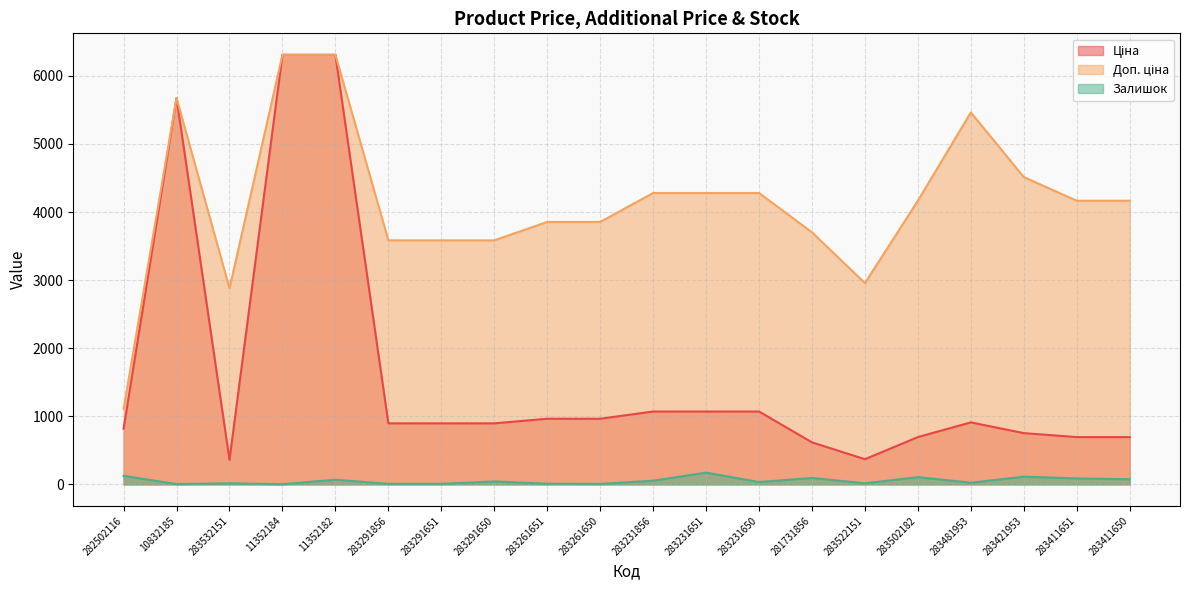

Reading left to right, extract all data points from this chart.

Ціна: 282502116=818.5	10832185=5673.8	283532151=359.9	11352184=6308.8	11352182=6308.8	283291856=895.9	283291651=895.9	283291650=895.9	283261651=963.5	283261650=963.5	283231856=1069.8	283231651=1069.8	283231650=1069.8	281731856=617.0	283522151=369.5	283502182=694.3	283481953=910.4	283421953=752.2	283411651=694.3	283411650=694.3
Доп. ціна: 282502116=1109.2	10832185=5673.8	283532151=2878.8	11352184=6308.8	11352182=6308.8	283291856=3583.6	283291651=3583.6	283291650=3583.6	283261651=3854.0	283261650=3854.0	283231856=4279.1	283231651=4279.1	283231650=4279.1	281731856=3701.9	283522151=2955.8	283502182=4165.6	283481953=5462.3	283421953=4513.3	283411651=4165.6	283411650=4165.6
Залишок: 282502116=125.0	10832185=4.0	283532151=15.0	11352184=2.0	11352182=68.0	283291856=7.0	283291651=7.0	283291650=43.0	283261651=9.0	283261650=6.0	283231856=54.0	283231651=172.0	283231650=34.0	281731856=94.0	283522151=15.0	283502182=106.0	283481953=24.0	283421953=113.0	283411651=87.0	283411650=75.0